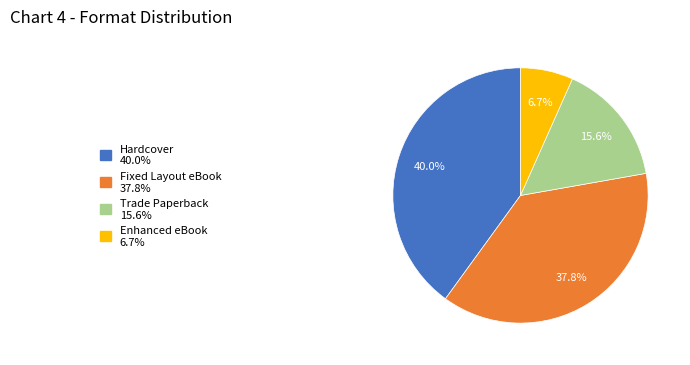

True or false: Fixed Layout eBook accounts for 38% of the total.

True